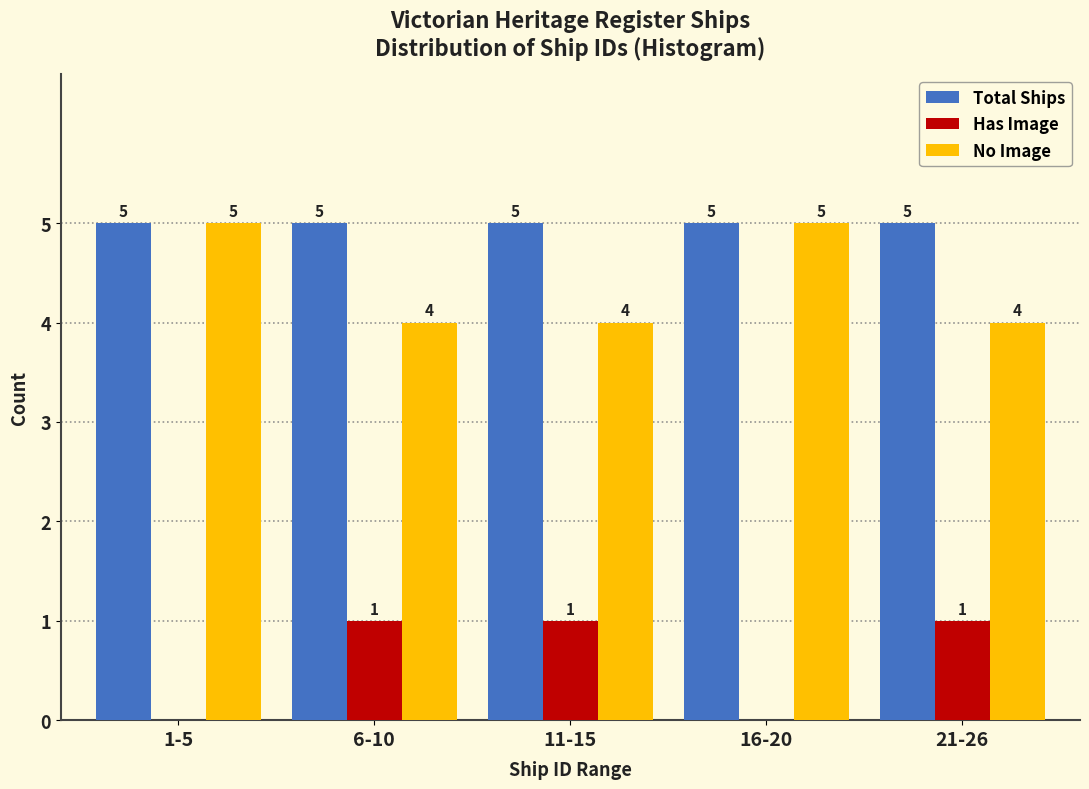

Reading left to right, list all the values displayed in this chart.

Total Ships: 1-5=5	6-10=5	11-15=5	16-20=5	21-26=5
Has Image: 1-5=0	6-10=1	11-15=1	16-20=0	21-26=1
No Image: 1-5=5	6-10=4	11-15=4	16-20=5	21-26=4